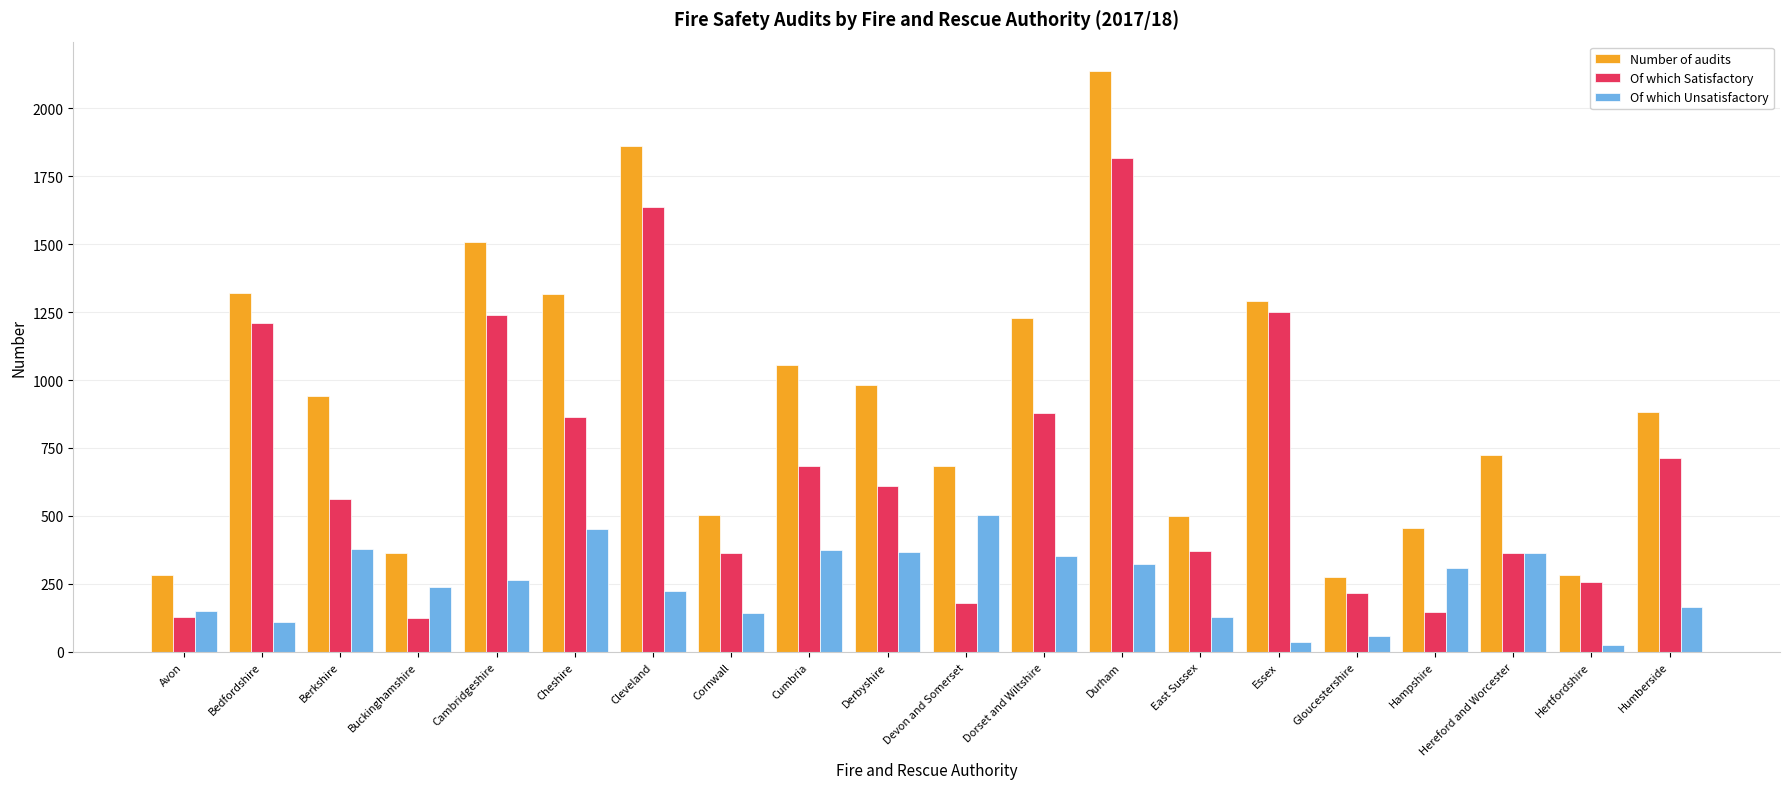

At which label is Number of audits closest to 1207?

Dorset and Wiltshire